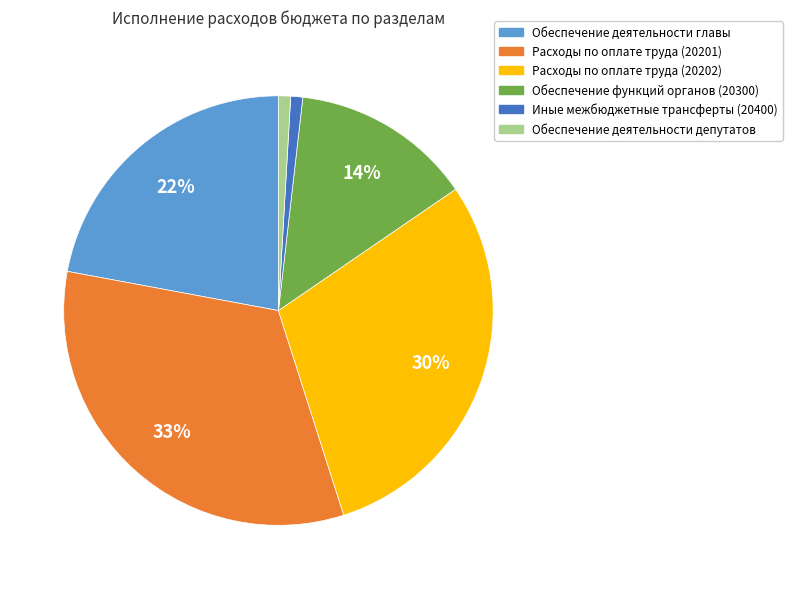

Which category has the biggest portion of the pie?

Расходы по оплате труда (20201)